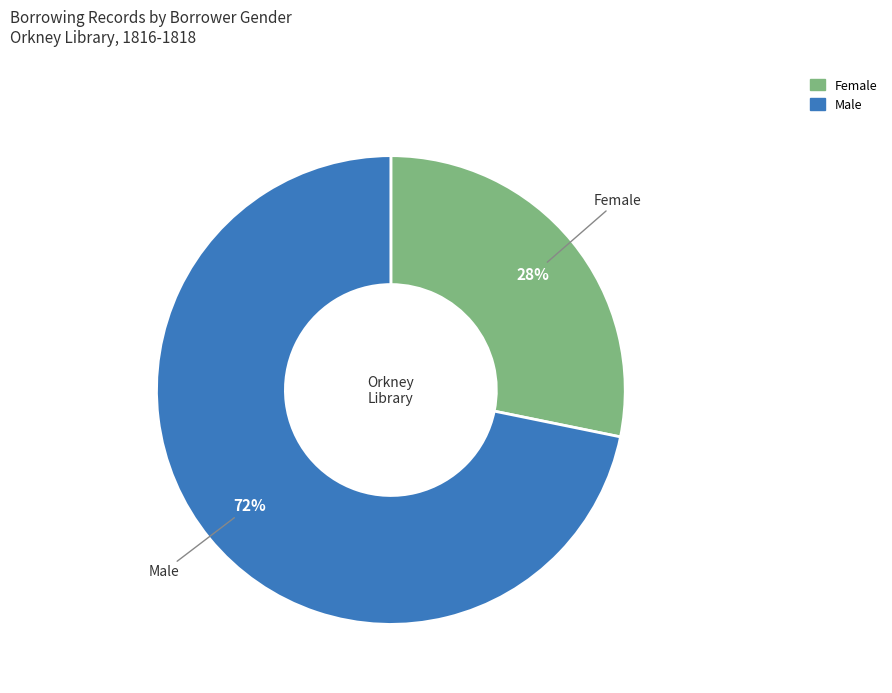

Count the number of slices in the pie.

2